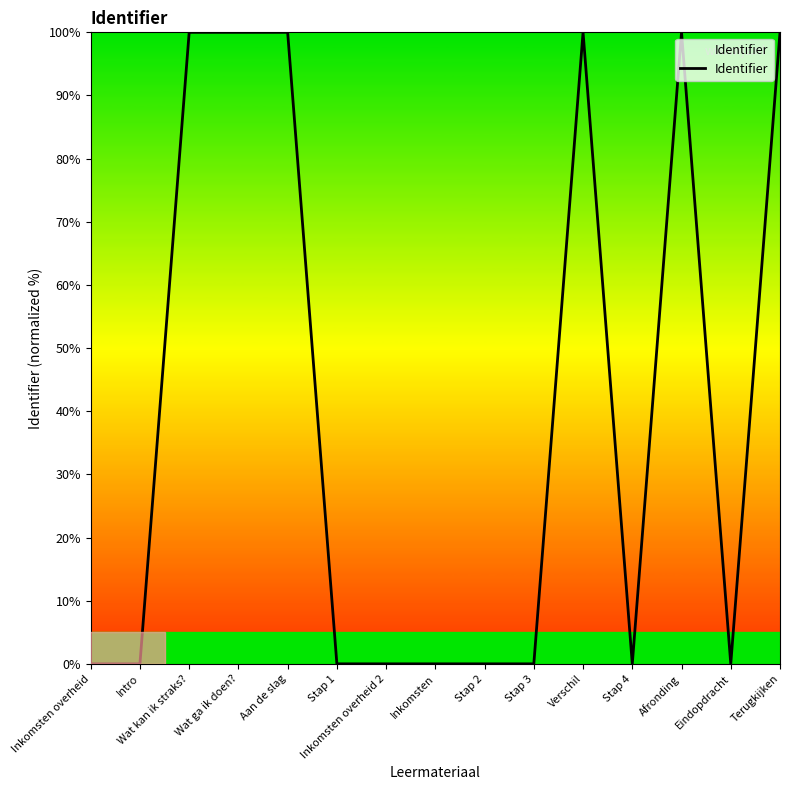

What is the sum of all values?

600.0